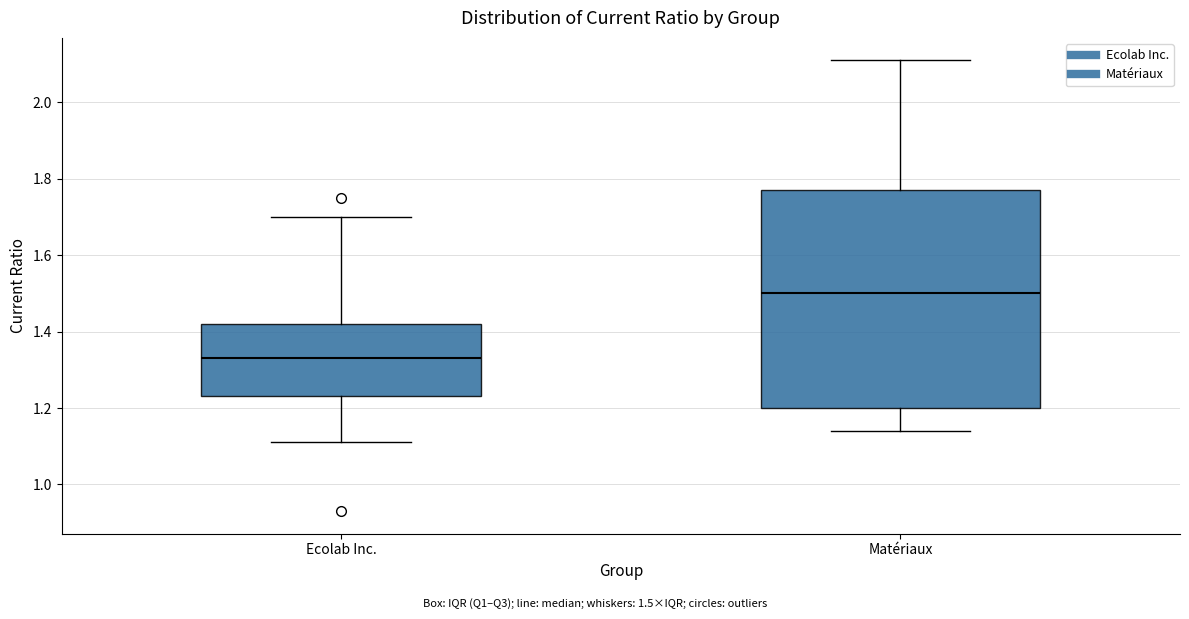

Where is the lower edge of the box for Ecolab Inc. on the y-axis? The values are not printed on the chart, so give them approximately, as read against the axis.

1.24